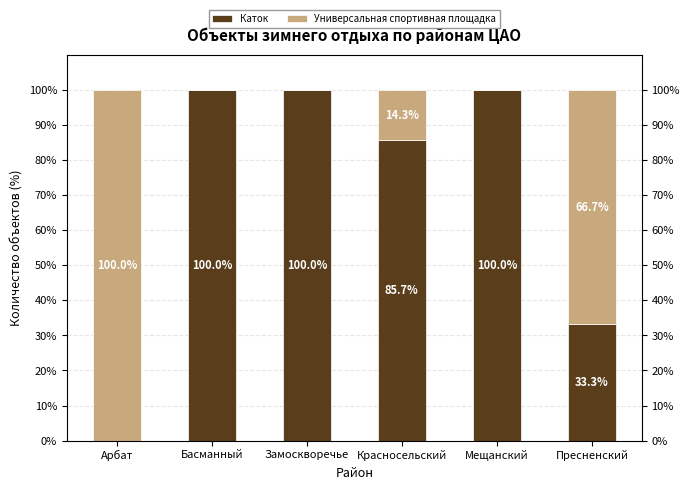

At Басманный, list the series in order from smallest to largest.

Универсальная спортивная площадка, Каток